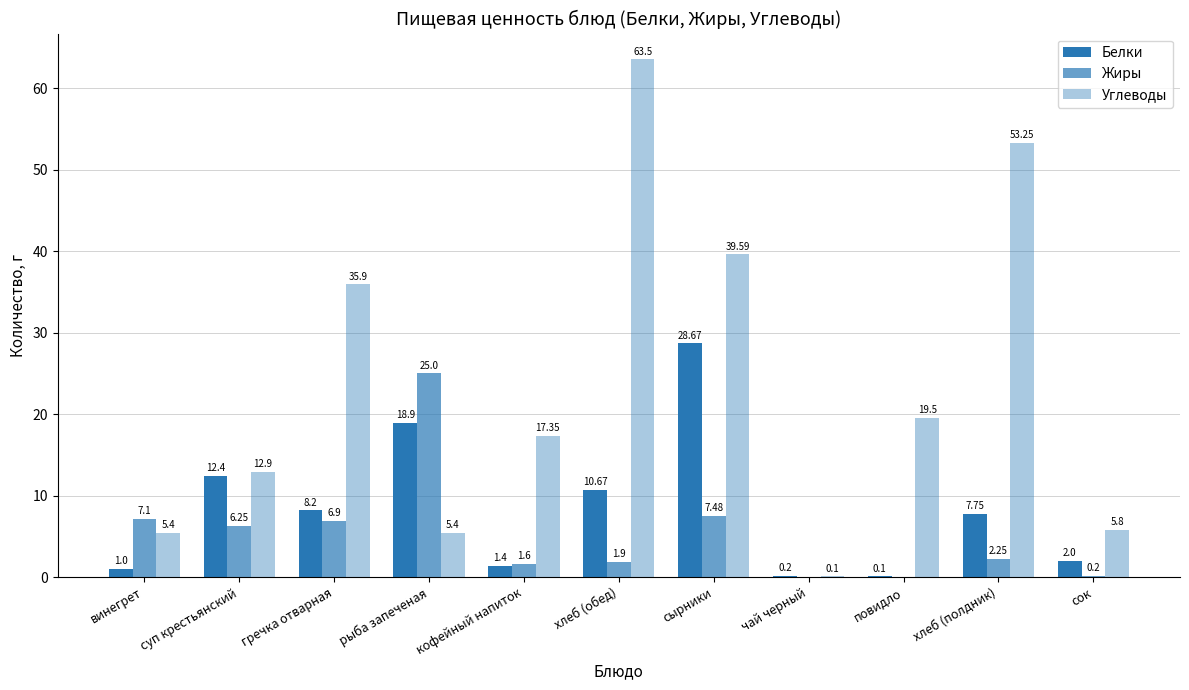

Reading right to left, transcribe all the data shown in this chart.

Белки: 2.0	7.8	0.1	0.2	28.7	10.7	1.4	18.9	8.2	12.4	1.0
Жиры: 0.2	2.2	0.0	0.0	7.5	1.9	1.6	25.0	6.9	6.2	7.1
Углеводы: 5.8	53.2	19.5	0.1	39.6	63.5	17.4	5.4	35.9	12.9	5.4